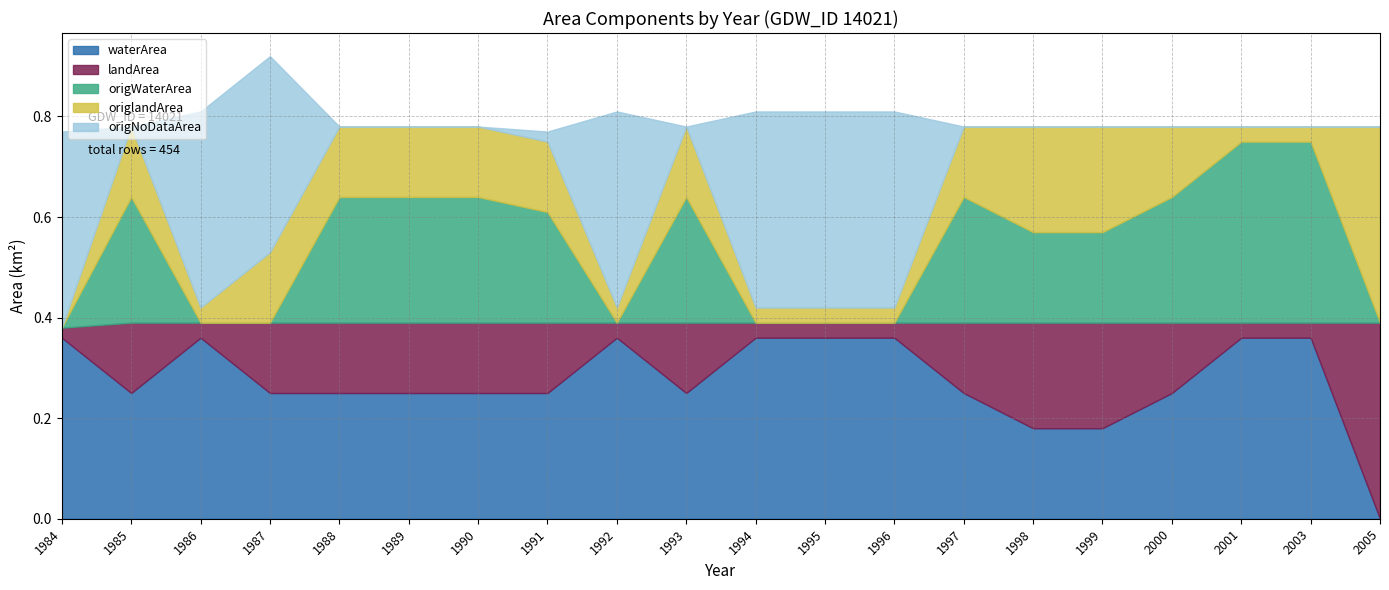

How many intersections are there between origWaterArea and origNoDataArea?

7